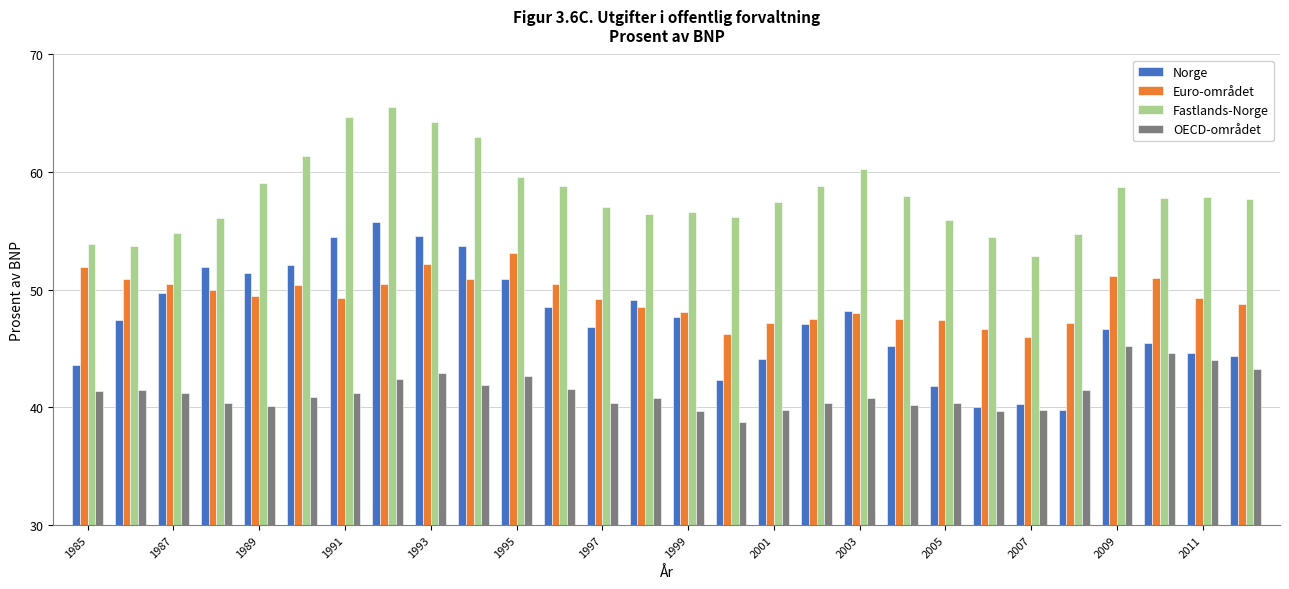

Which series has the largest total across all categories?

Fastlands-Norge